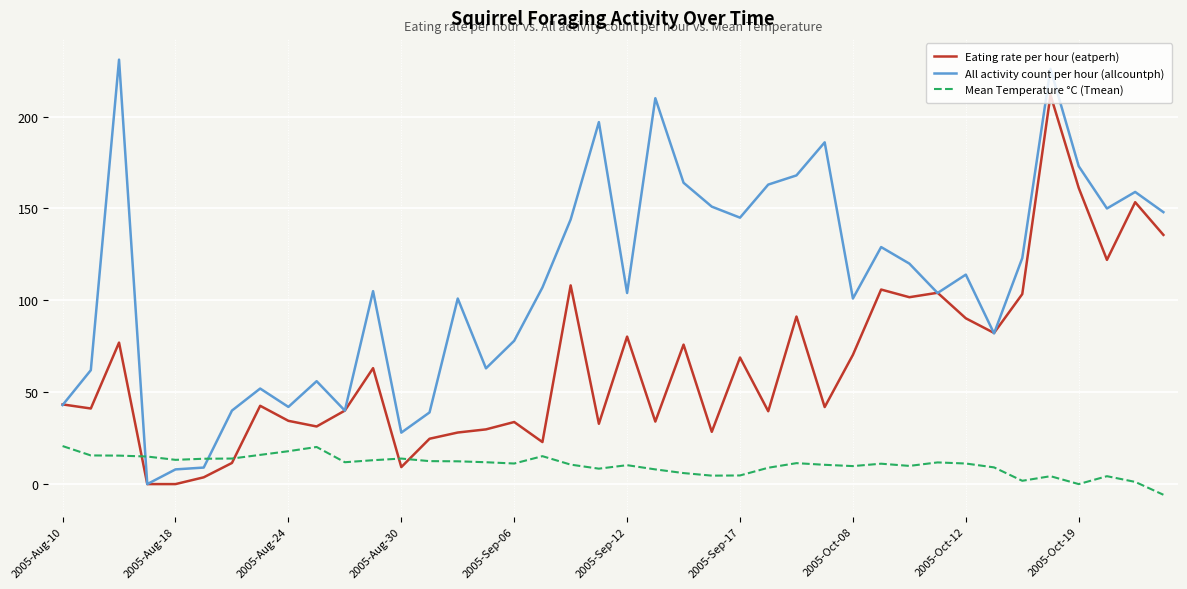

What is the maximum value for Mean Temperature °C (Tmean)?

20.7